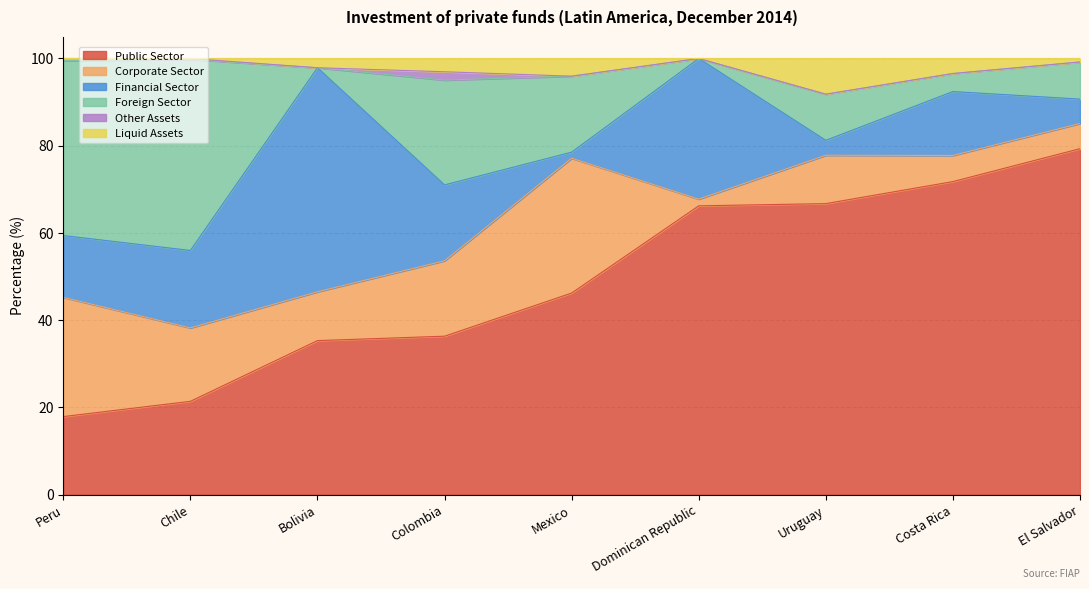

What is the label of the 7th point from the left?

Uruguay